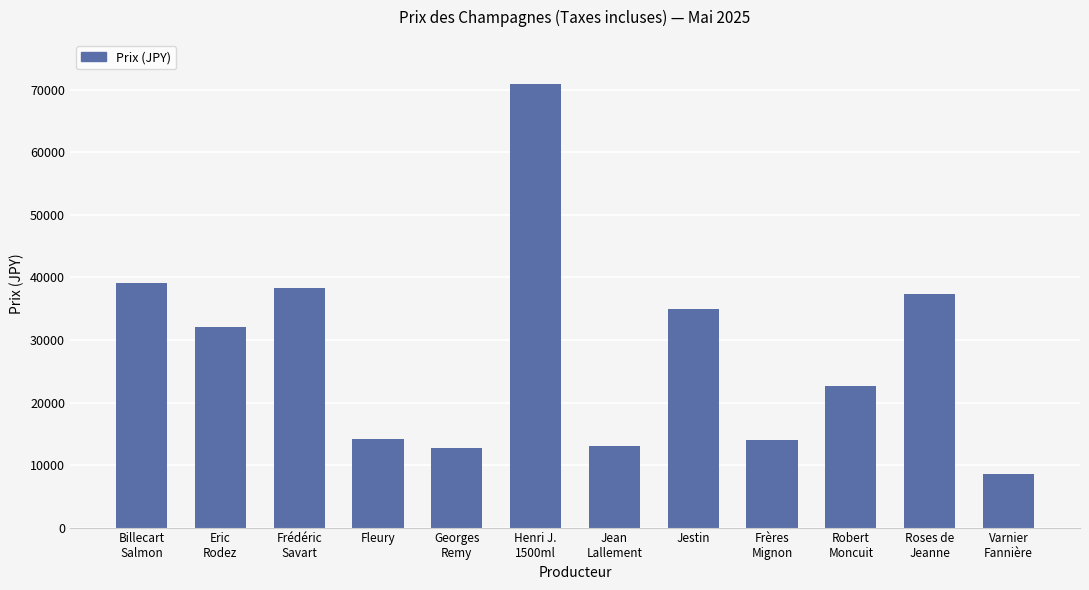

True or false: the data shows 56838 at Jestin.

False